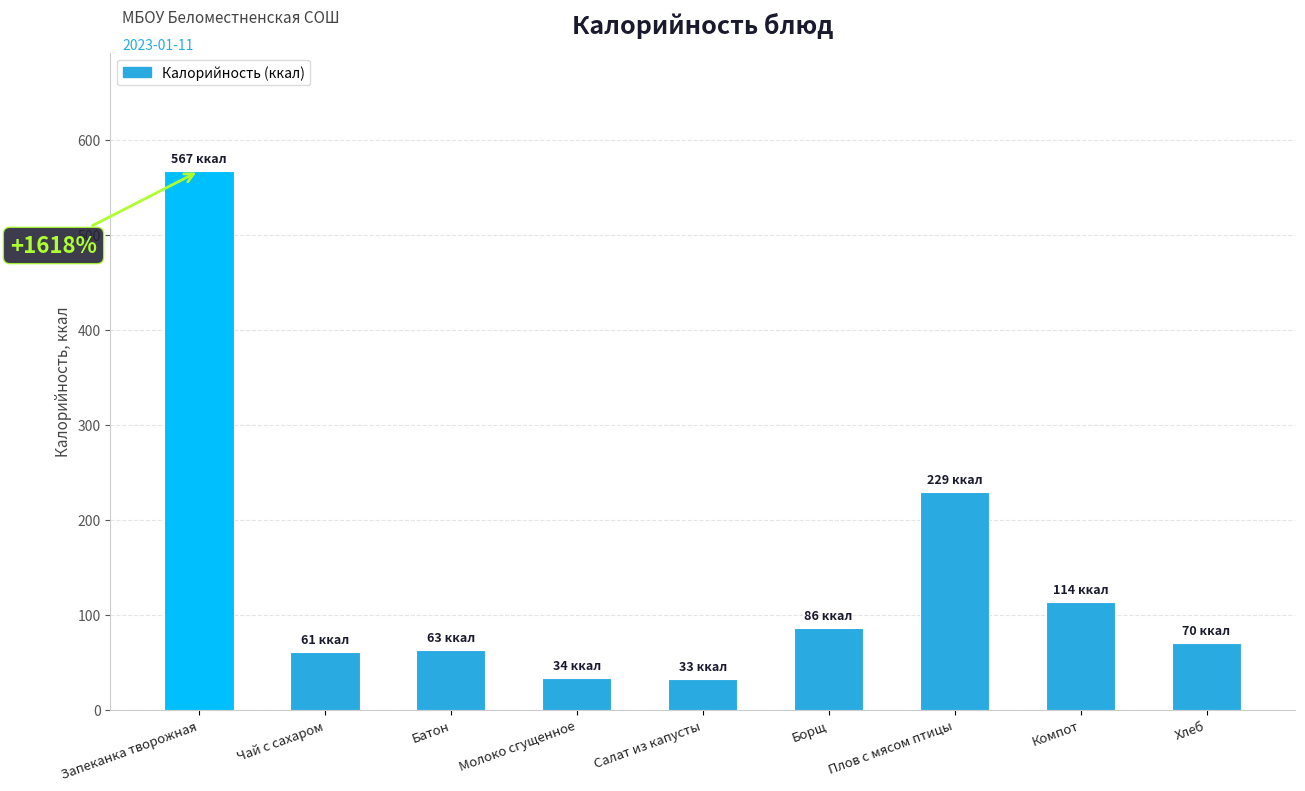

What is the ratio of the value at Хлеб to the value at Борщ?

0.8